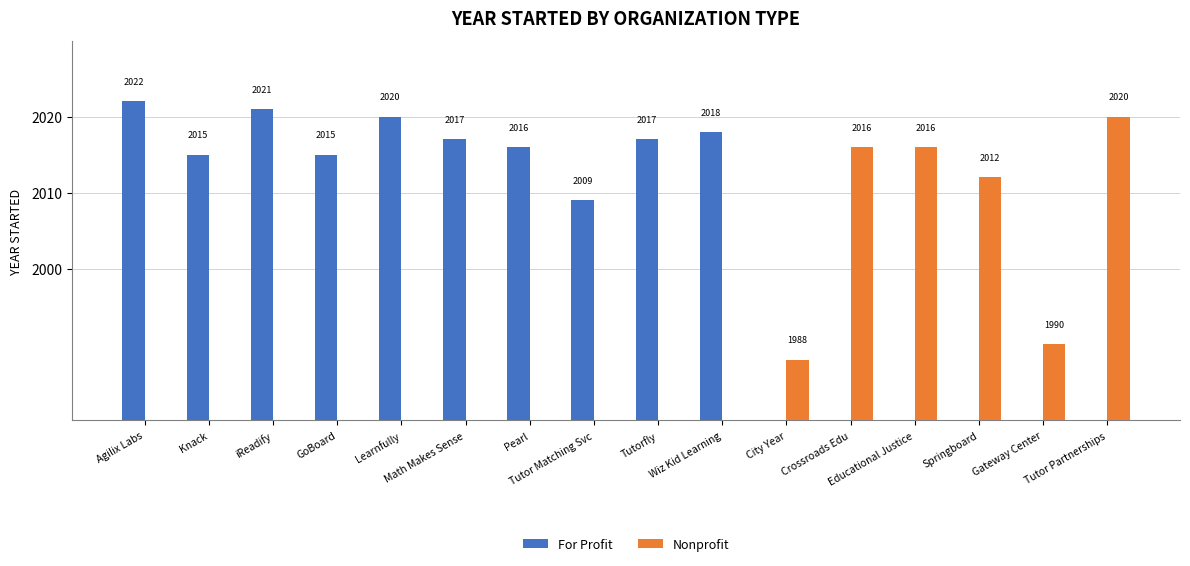

List the series in order of their overall mean, lowest first.

Nonprofit, For Profit